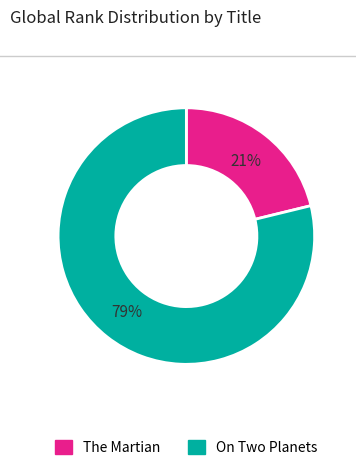

Count the number of slices in the pie.

2